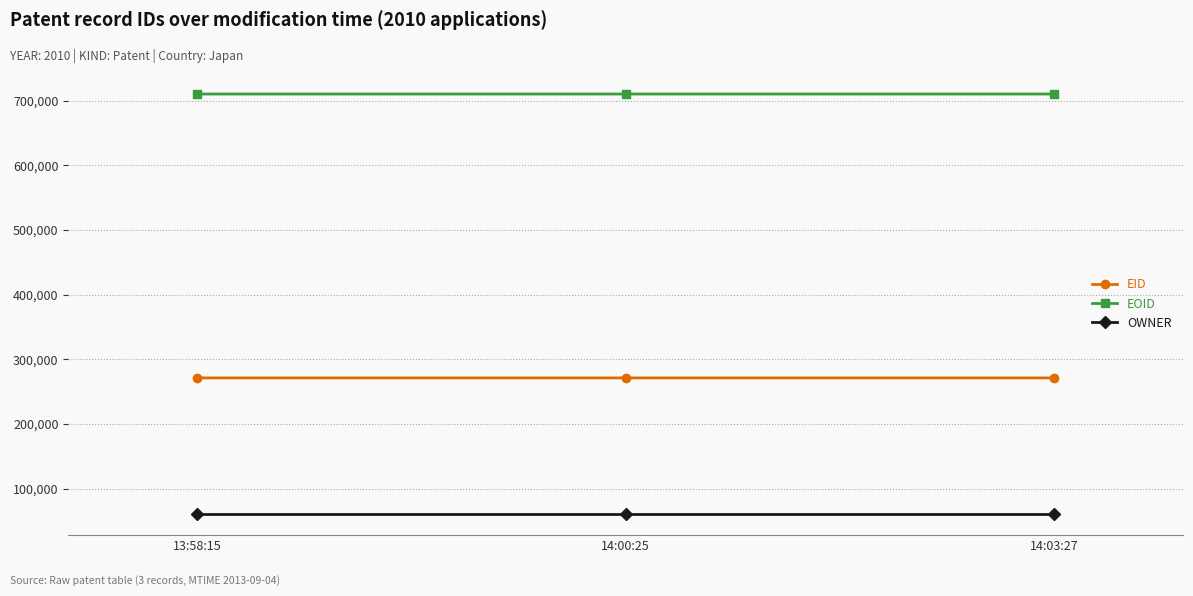

Rank the series by their maximum value, from lowest to highest.

OWNER, EID, EOID